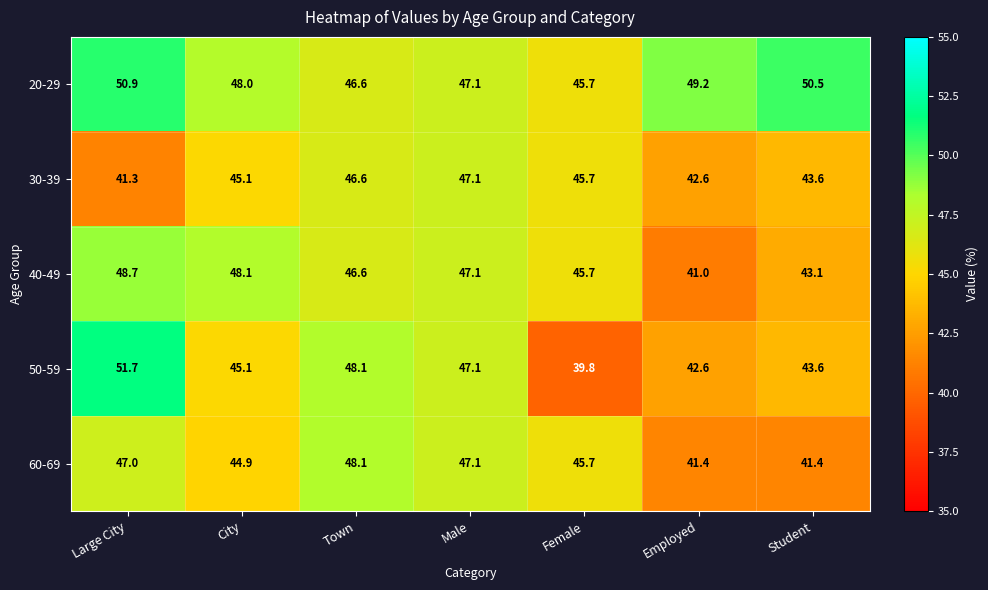

What is the total value across all series at Town?

236.0